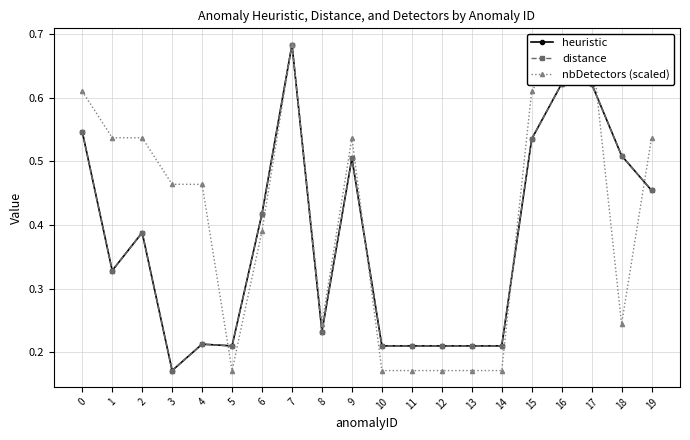

What is the value of the nbDetectors (scaled) point at the 3rd from the left?

0.5